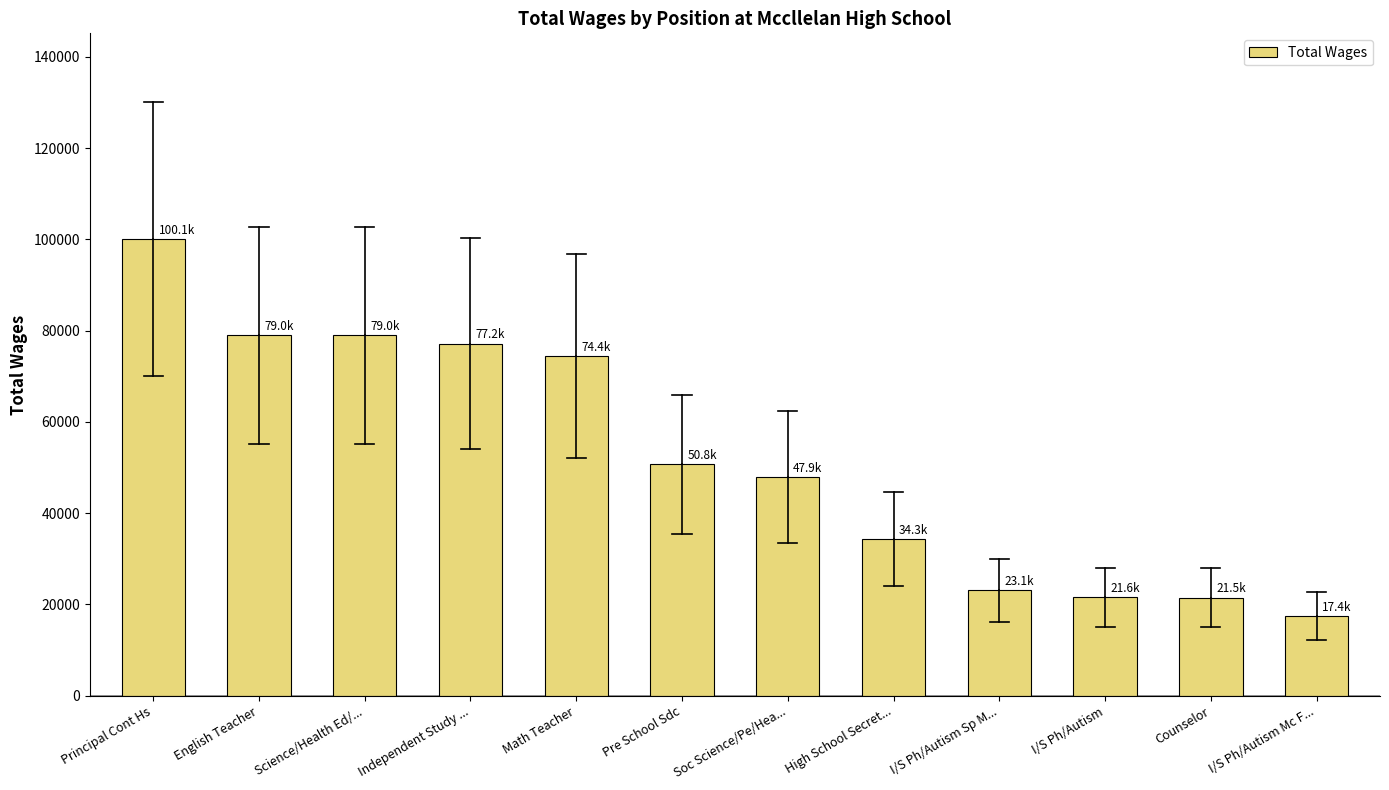

How many values are below 50766?

6